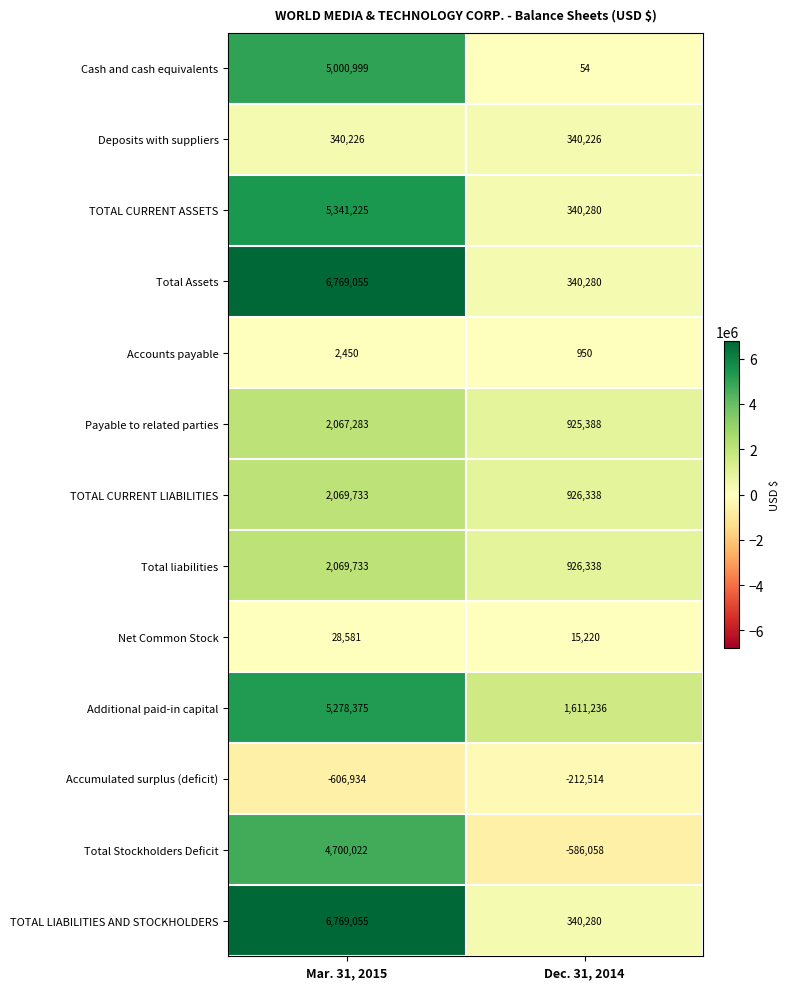

At which category does the chart reach its minimum across all series?

Mar. 31, 2015